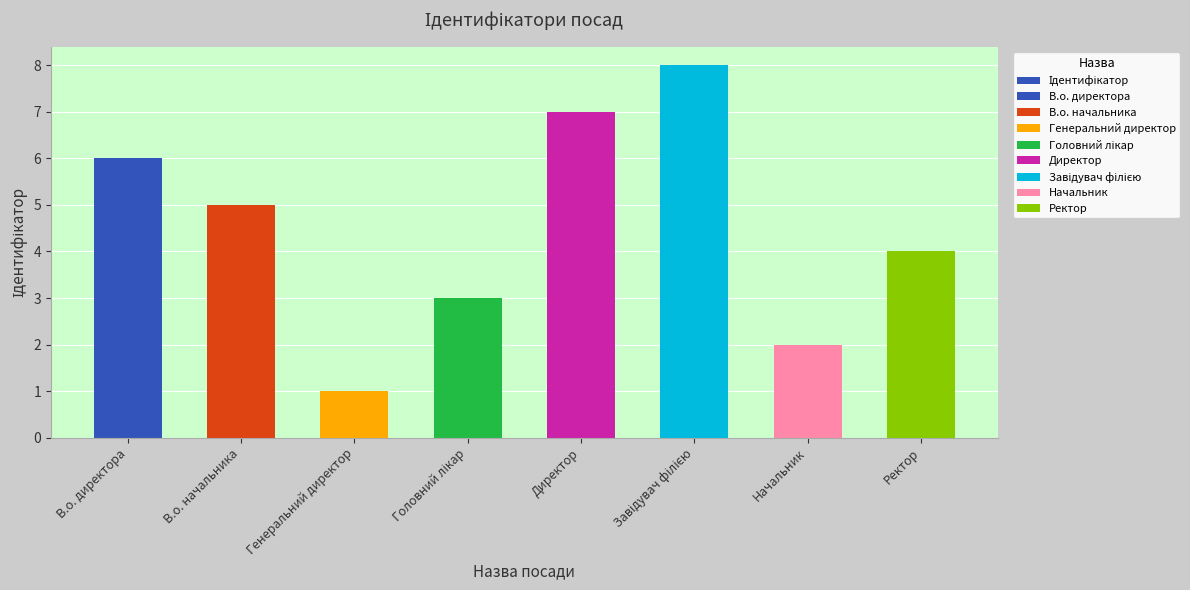

List the labels in order of value, smallest first.

Генеральний директор, Начальник, Головний лікар, Ректор, В.о. начальника, В.о. директора, Директор, Завідувач філією